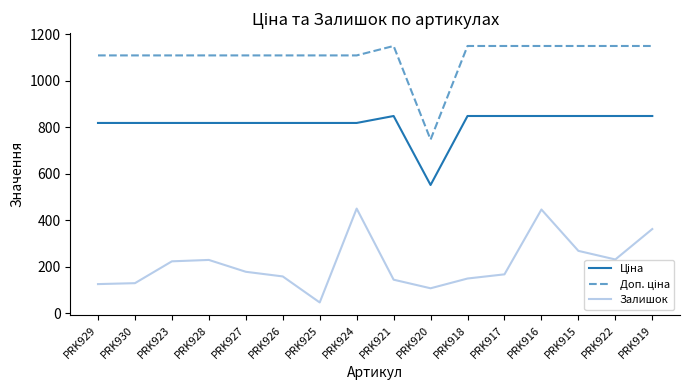

True or false: Залишок has a value of 35.6 at PRK920.

False